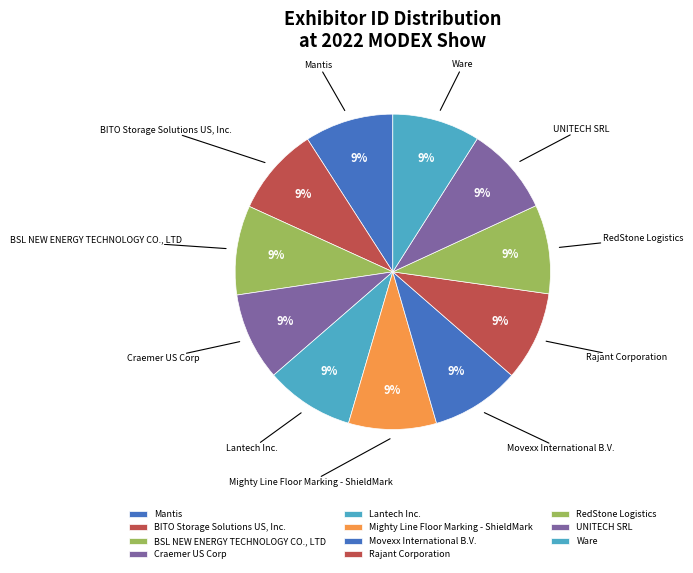

To the nearest percent, what portion does Lantech Inc. represent?

9%